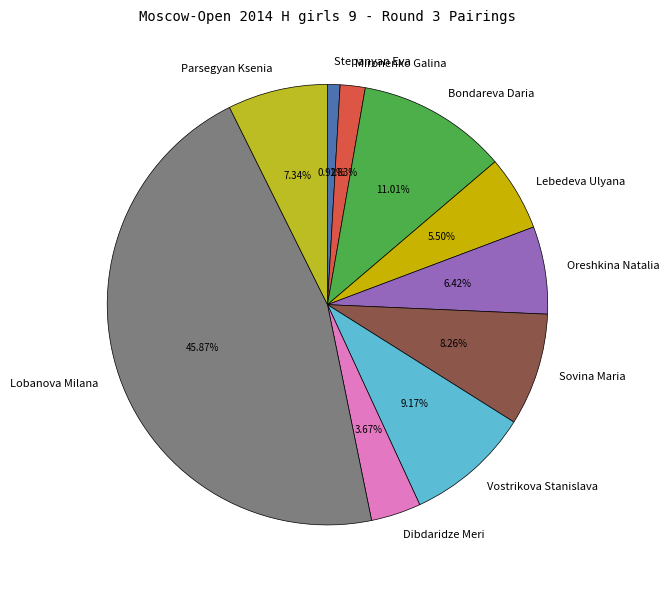

What percentage is the Mironenko Galina slice, to the nearest percent?

2%